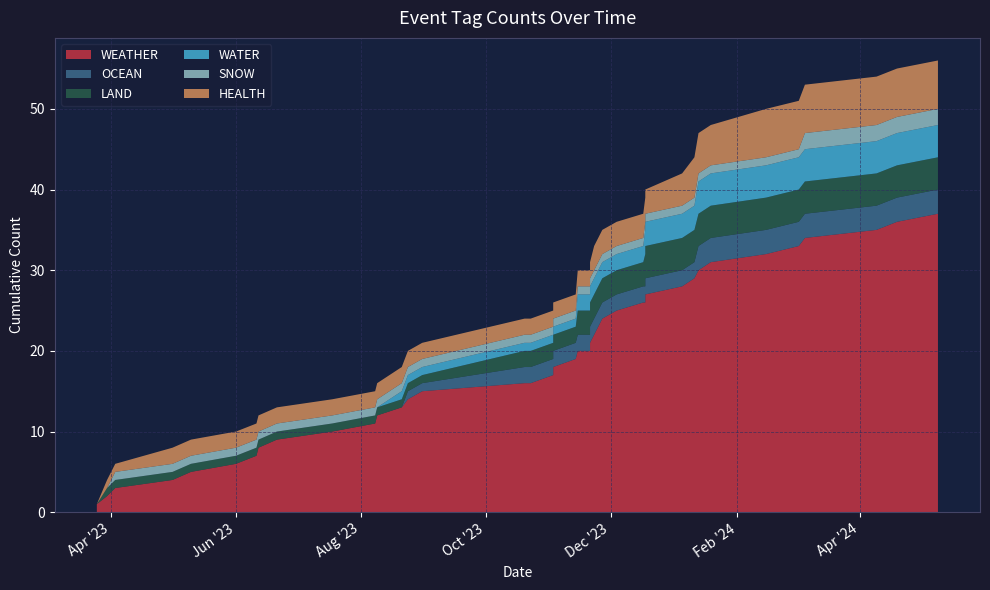

Reading left to right, what are all the values shown in this chart?

WEATHER: 1	1	1	1	1	1	1	1	1	1	0	1	1	1	1	1	1	0	1	1	1	1	1	0	1	1	1	1	1	1	1	1	1	1	1	1	1	1	1	1
OCEAN: 0	0	0	0	0	0	0	1	0	0	0	0	0	0	0	0	0	0	0	0	0	0	0	0	1	0	1	0	0	0	0	0	0	0	0	0	0	0	0	0
LAND: 0	0	0	0	0	0	0	0	0	0	1	0	0	0	0	0	0	0	0	1	0	0	0	0	1	0	0	0	0	0	0	0	0	0	0	0	0	0	1	0
WATER: 0	0	0	0	0	0	0	1	0	0	1	0	0	0	0	0	0	0	0	1	0	0	0	0	0	0	0	1	0	0	0	0	0	0	0	0	0	0	0	0
SNOW: 0	0	0	1	0	0	0	0	0	0	0	0	0	0	0	0	0	0	0	0	0	0	0	0	0	0	0	0	0	0	0	0	0	0	0	0	0	1	0	0
HEALTH: 0	0	0	0	0	1	0	0	1	1	0	0	0	0	0	0	1	0	0	0	0	0	0	0	0	0	0	0	0	0	0	0	0	0	0	0	1	0	1	0